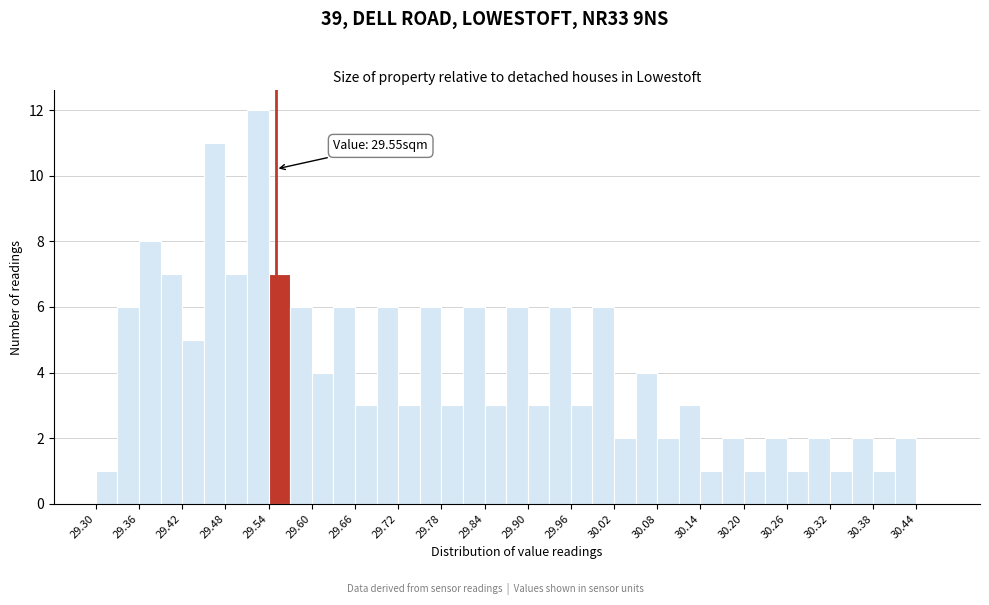

Read against the x-axis, roughly where is the centre of the tallest bar?

29.53